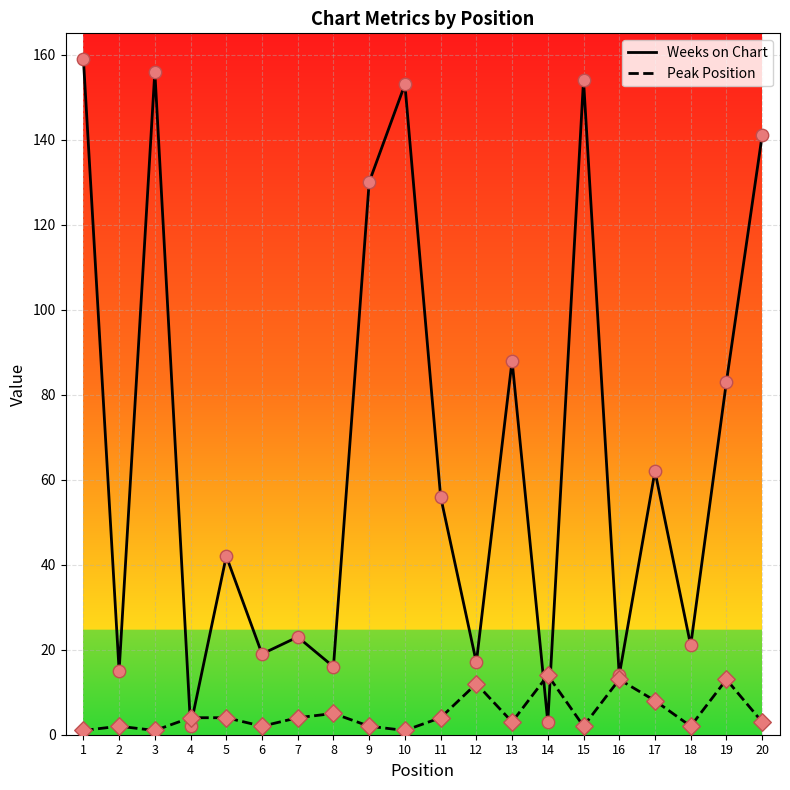

Is the value of Weeks on Chart at 6 greater than the value of Peak Position at 16?

Yes